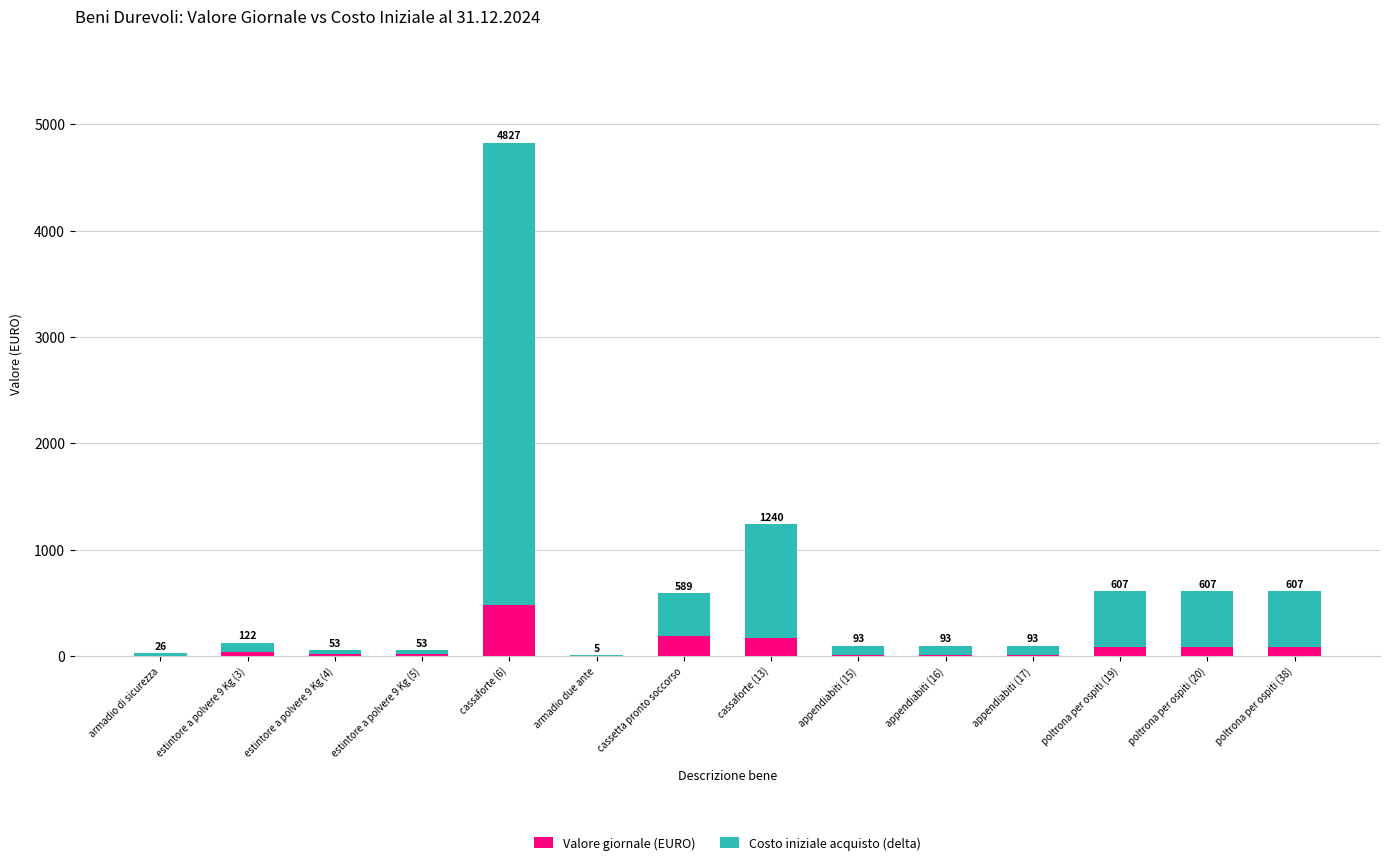

What is the total value across all series at cassetta pronto soccorso?

588.8